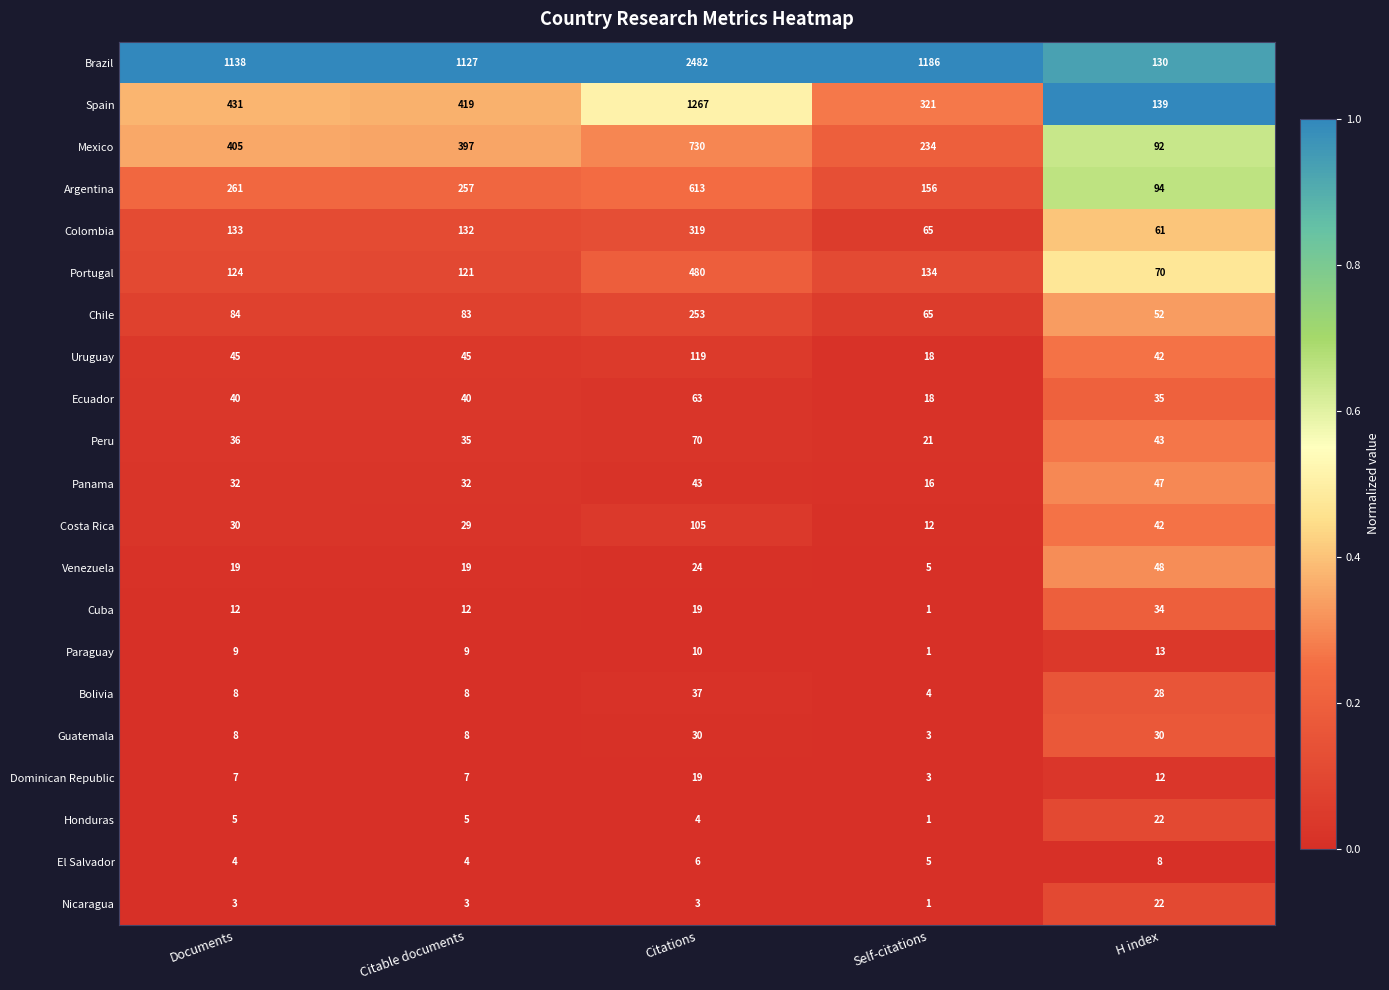

What is the difference between the Mexico values at Documents and Self-citations?

171